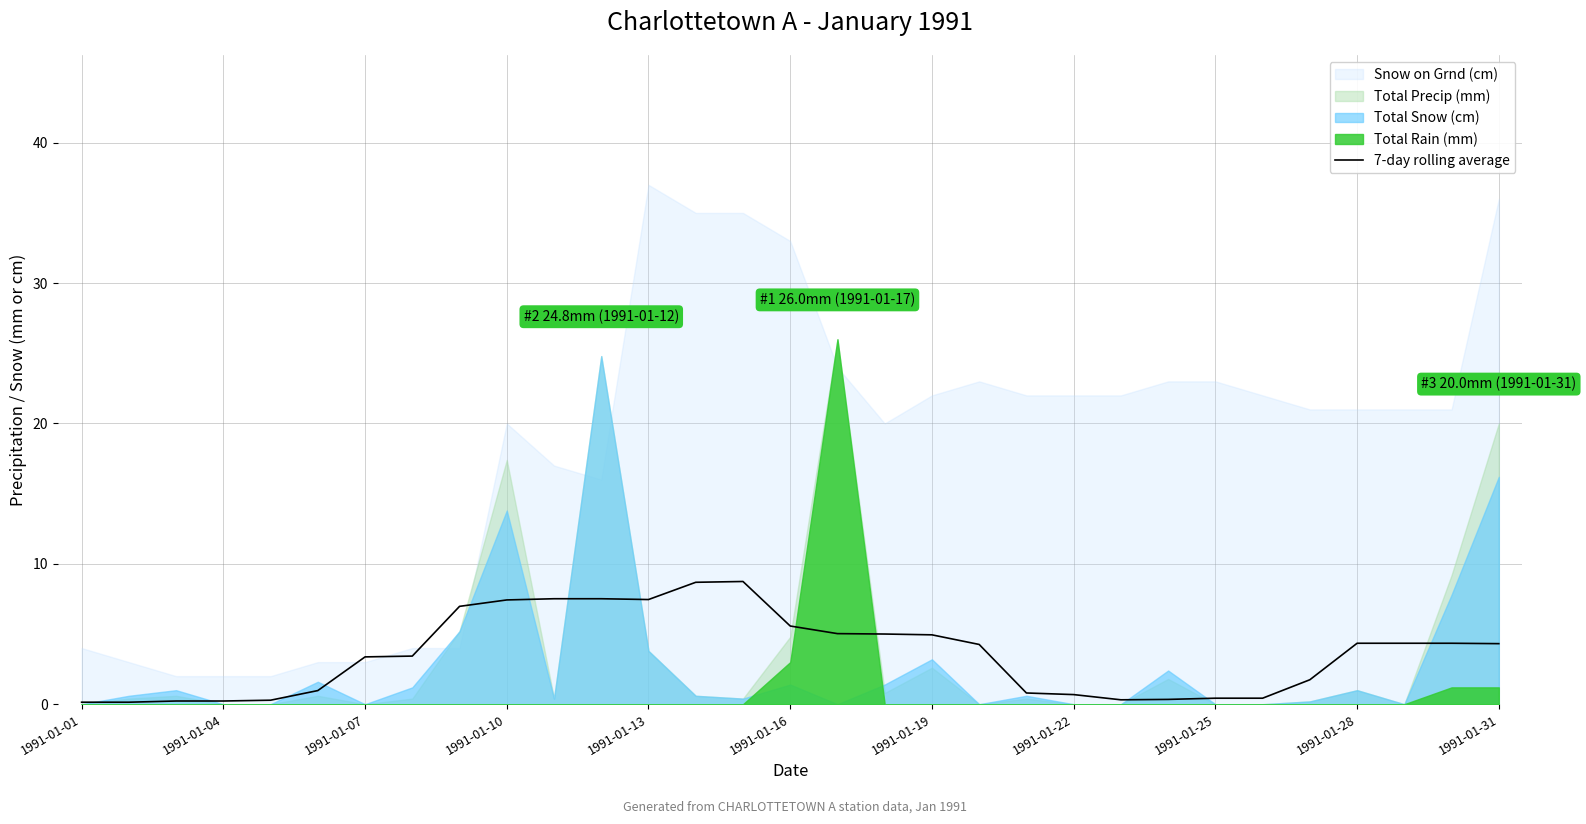

Does the chart have visible grid lines?

Yes